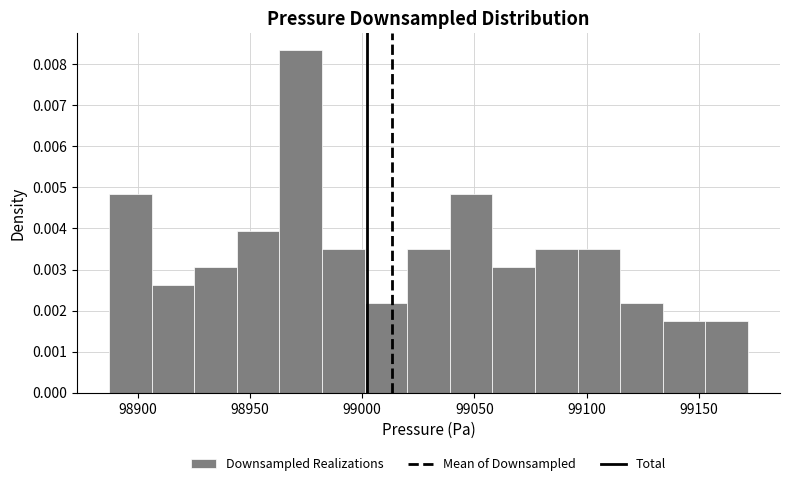

Read against the x-axis, roughly where is the centre of the tallest bar?

98975